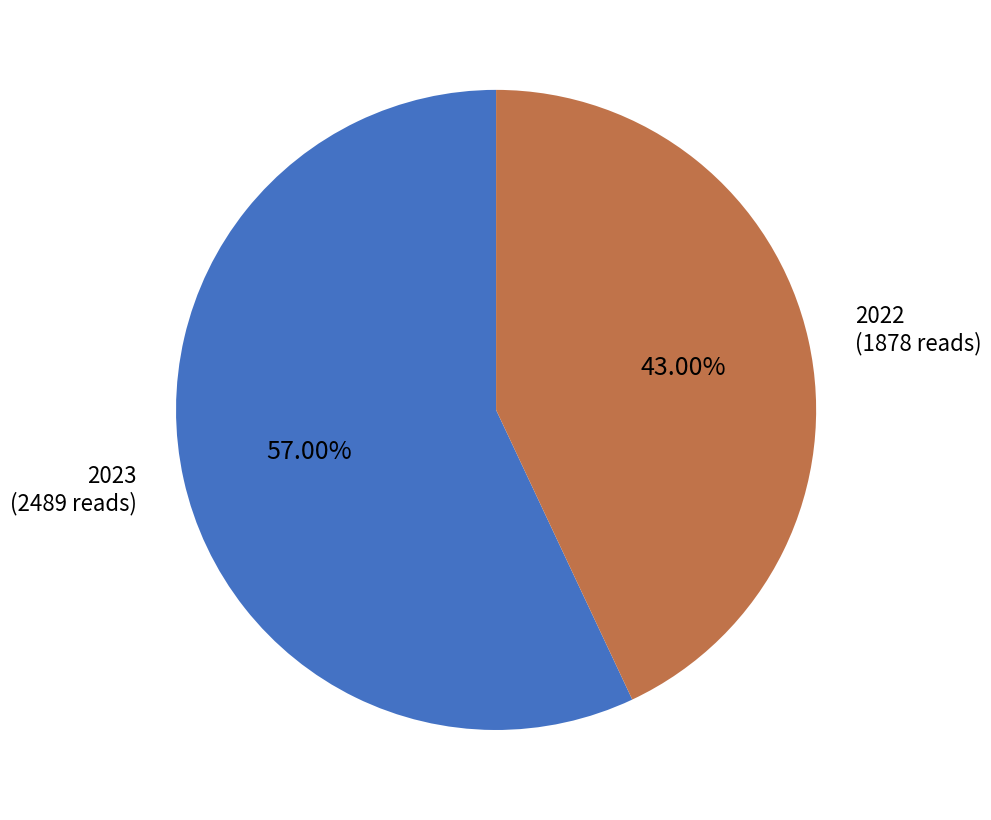

Is there a majority slice in this chart?

Yes